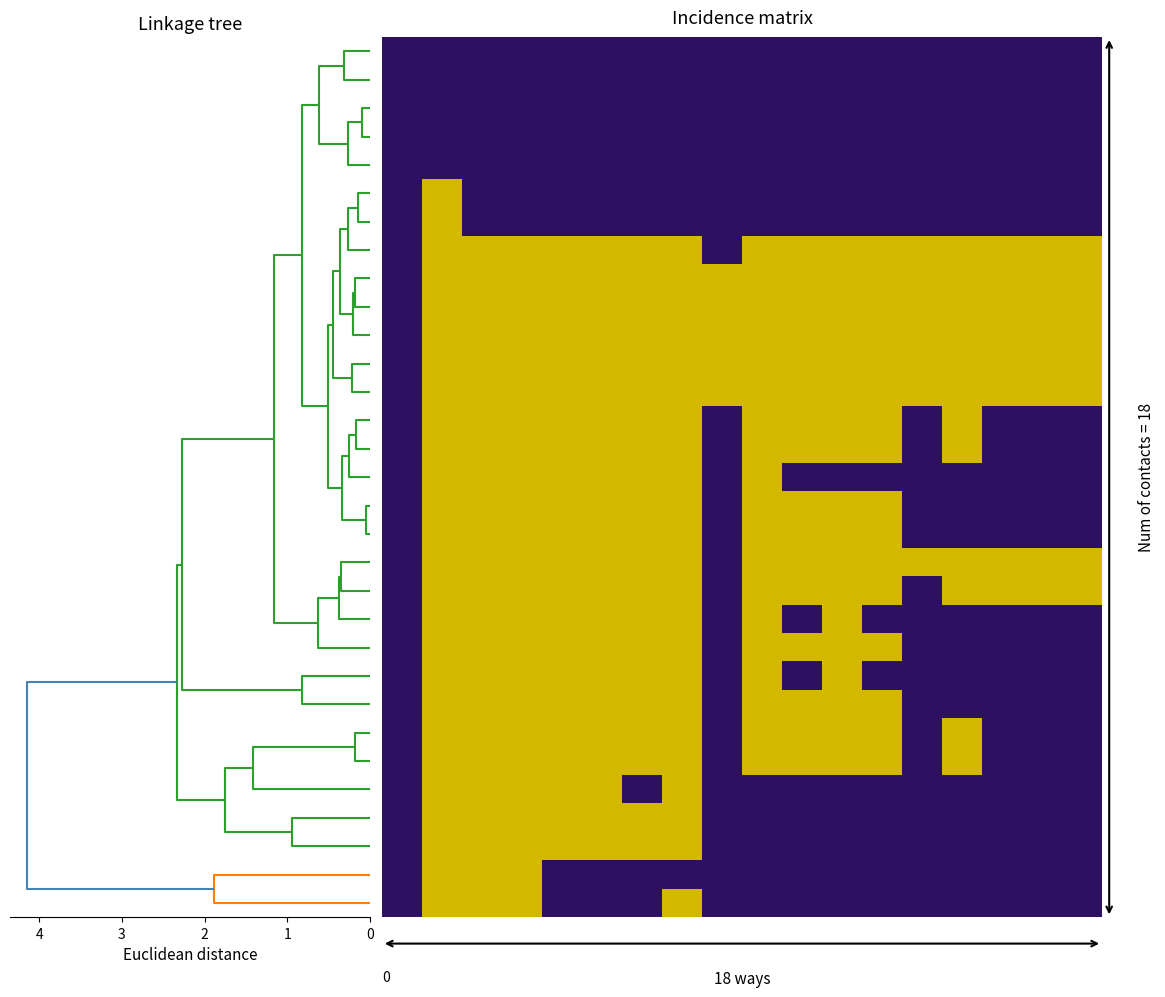

At which category is the sum across all series the highest?

1